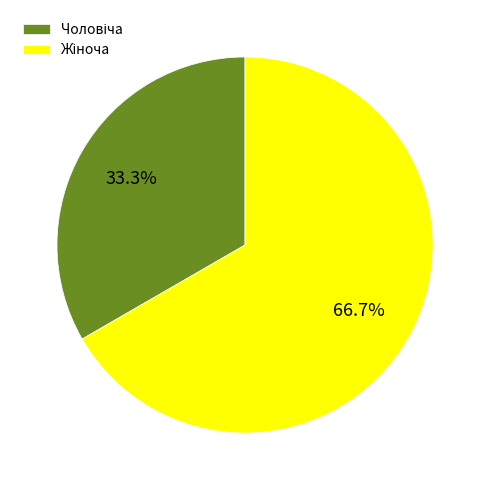

Is there a majority slice in this chart?

Yes